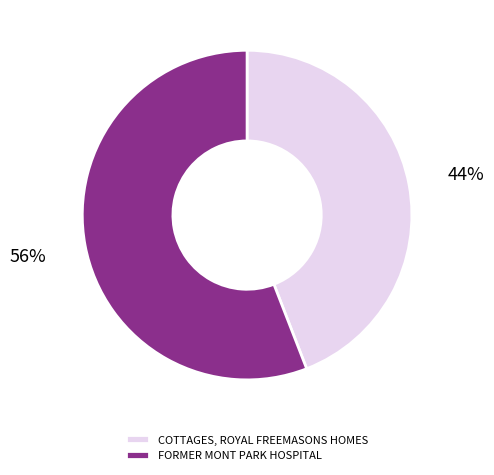

Approximately how many times larger is the value at FORMER MONT PARK HOSPITAL compared to COTTAGES, ROYAL FREEMASONS HOMES?

1.3